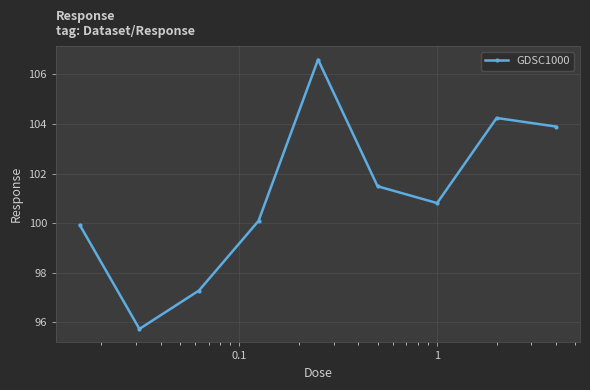

What is the greatest value displayed?

106.6